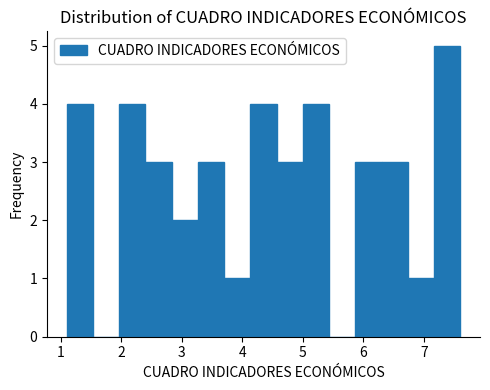

Reading left to right, list every bar in this chart as the range it spans on the x-axis followed by its height. Neither the bar edges nor the heights are printed on the chart, so give them approximately, as read against the axes.

1.1 to 1.5: 4
1.5 to 2.0: 0
2.0 to 2.4: 4
2.4 to 2.8: 3
2.8 to 3.3: 2
3.3 to 3.7: 3
3.7 to 4.1: 1
4.1 to 4.6: 4
4.6 to 5.0: 3
5.0 to 5.4: 4
5.4 to 5.9: 0
5.9 to 6.3: 3
6.3 to 6.7: 3
6.7 to 7.2: 1
7.2 to 7.6: 5